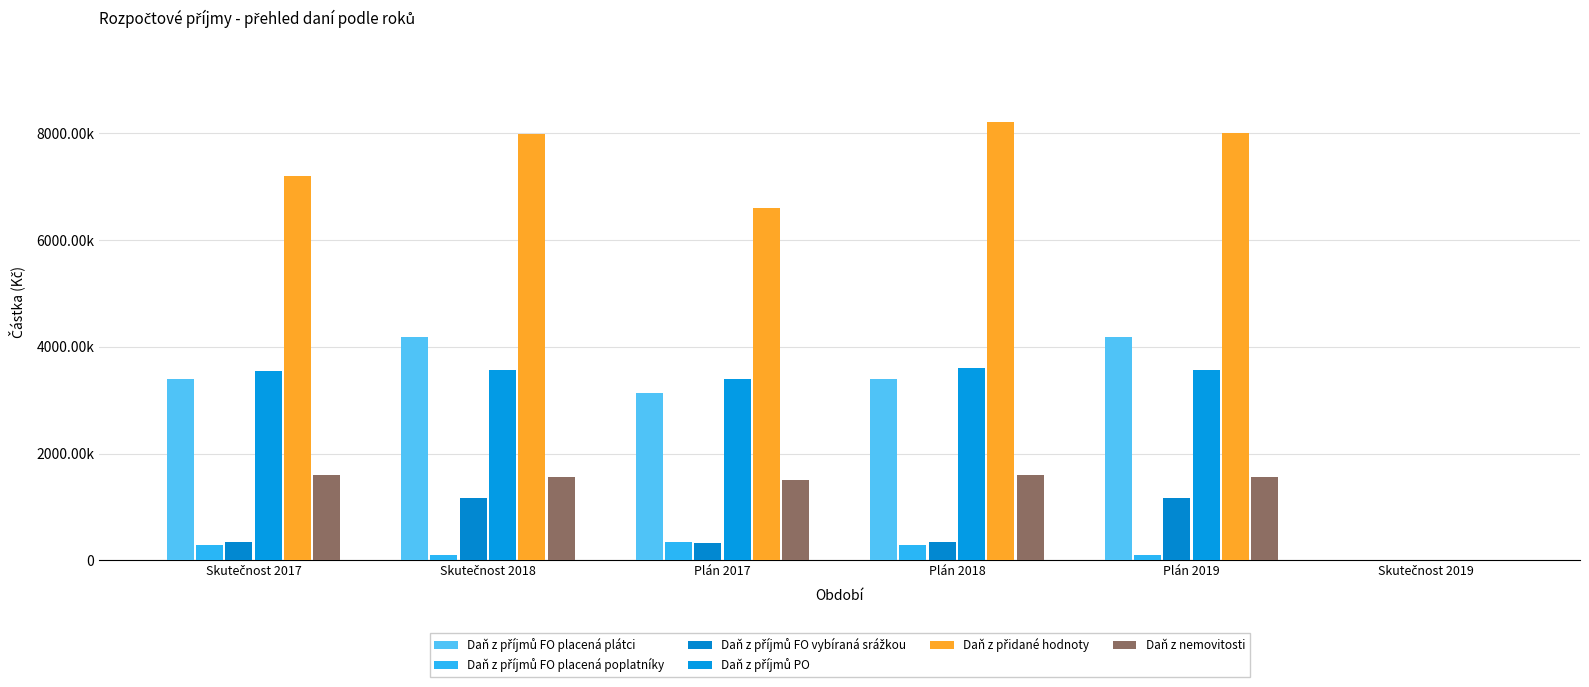

Between Skutečnost 2019 and Skutečnost 2017, which is larger?

Skutečnost 2017